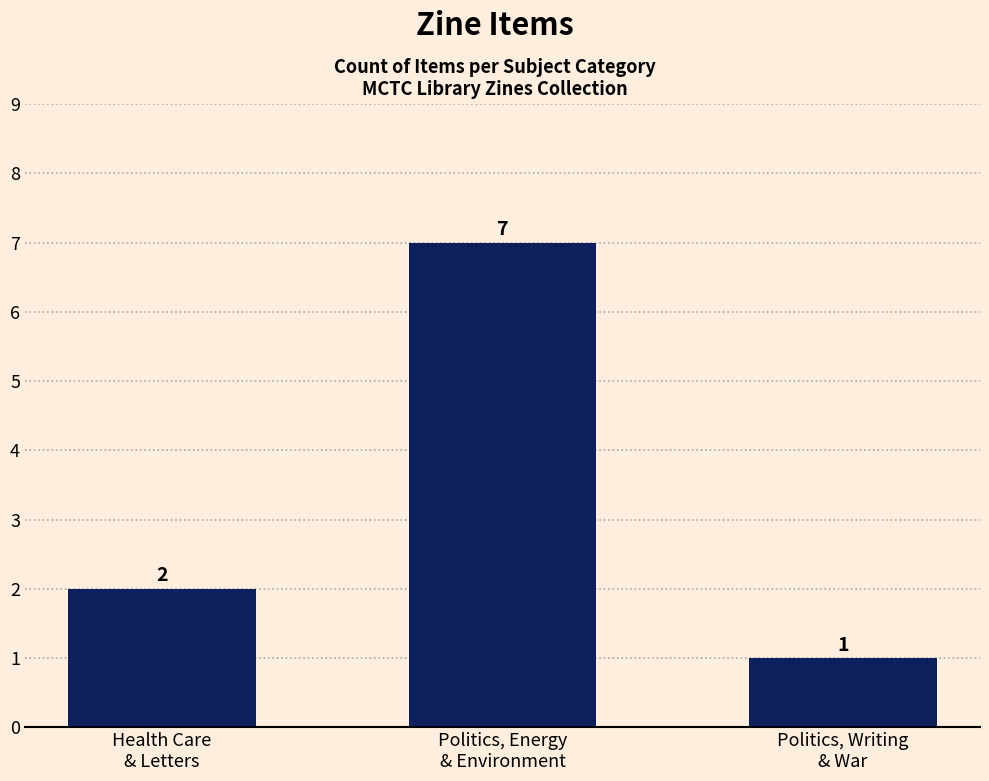

What is the value of the 2nd bar from the left?

7